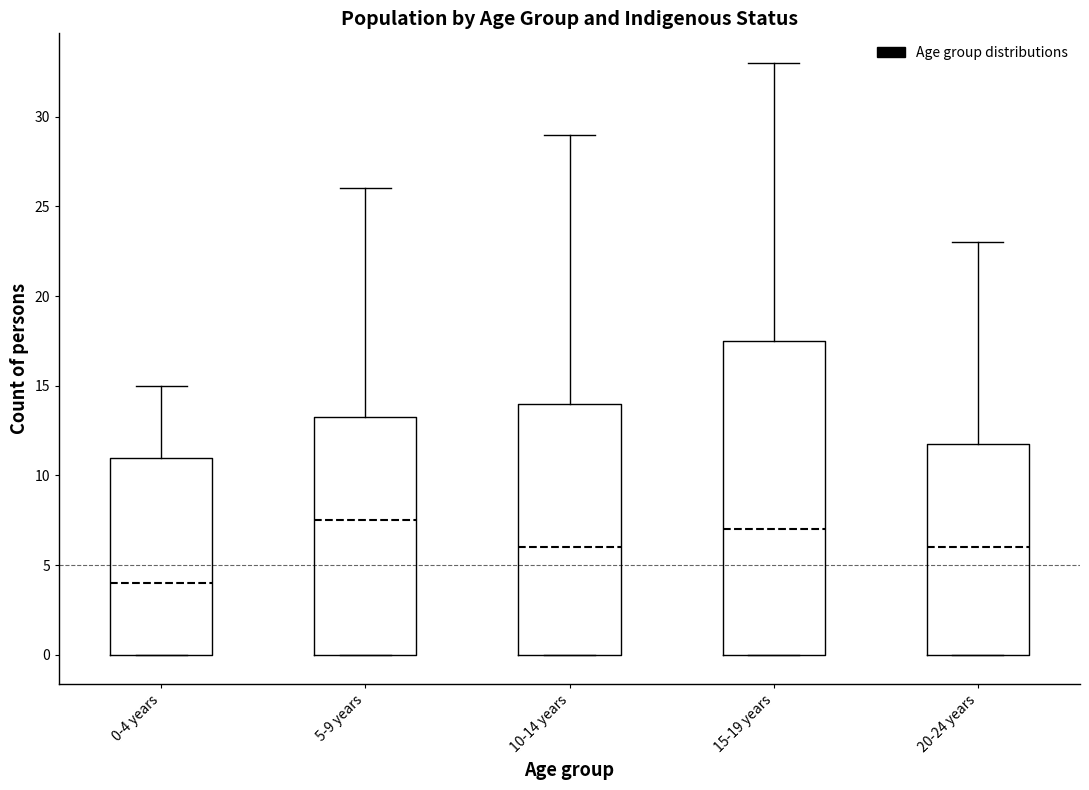

Where is the upper edge of the box for 10-14 years on the y-axis? The values are not printed on the chart, so give them approximately, as read against the axis.

14.0